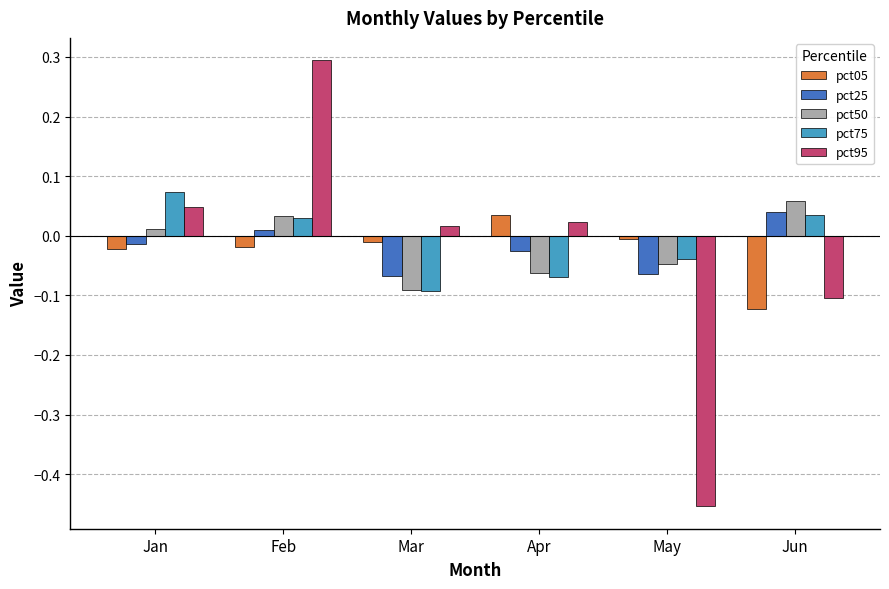

Is it true that pct95 equals -0.2 at Jun?

False